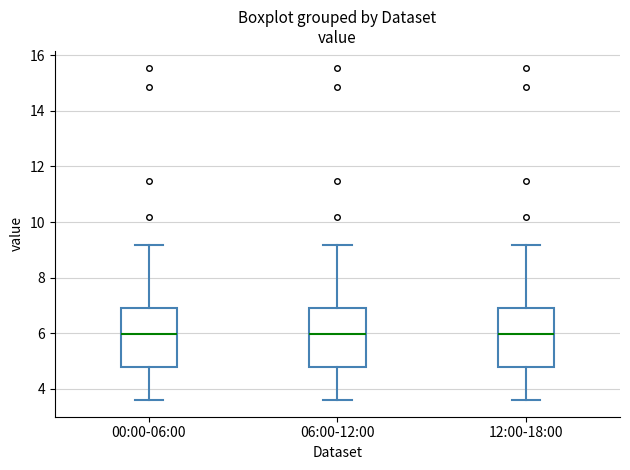

Where does the median line of the box for 06:00-12:00 sit on the y-axis? The values are not printed on the chart, so give them approximately, as read against the axis.

6.0